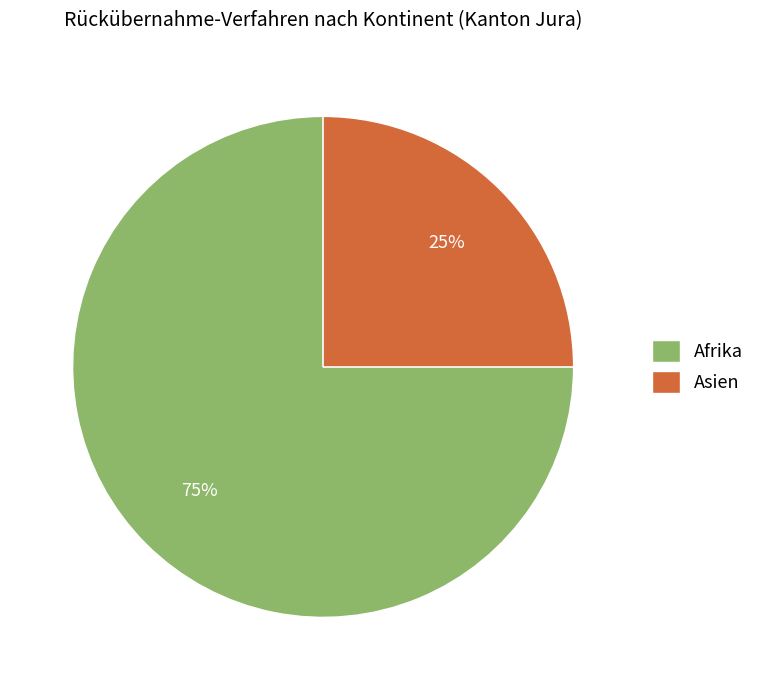

The Afrika slice represents 75% of the pie. True or false?

True